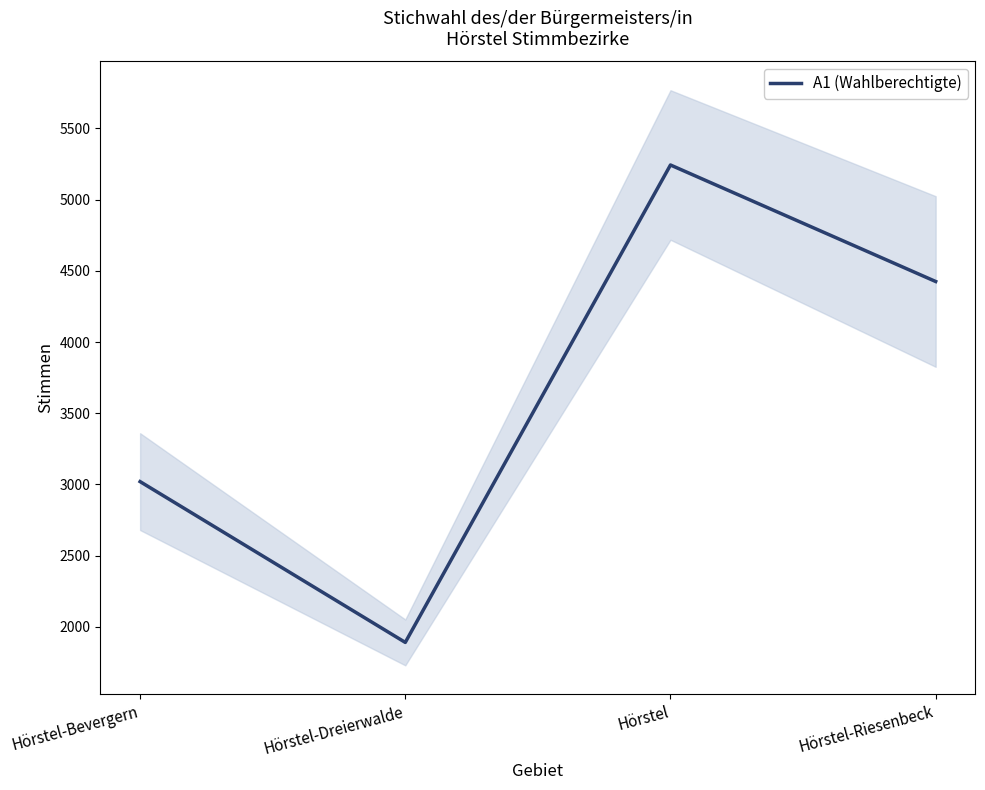

What is the difference between the maximum and minimum values?

3352